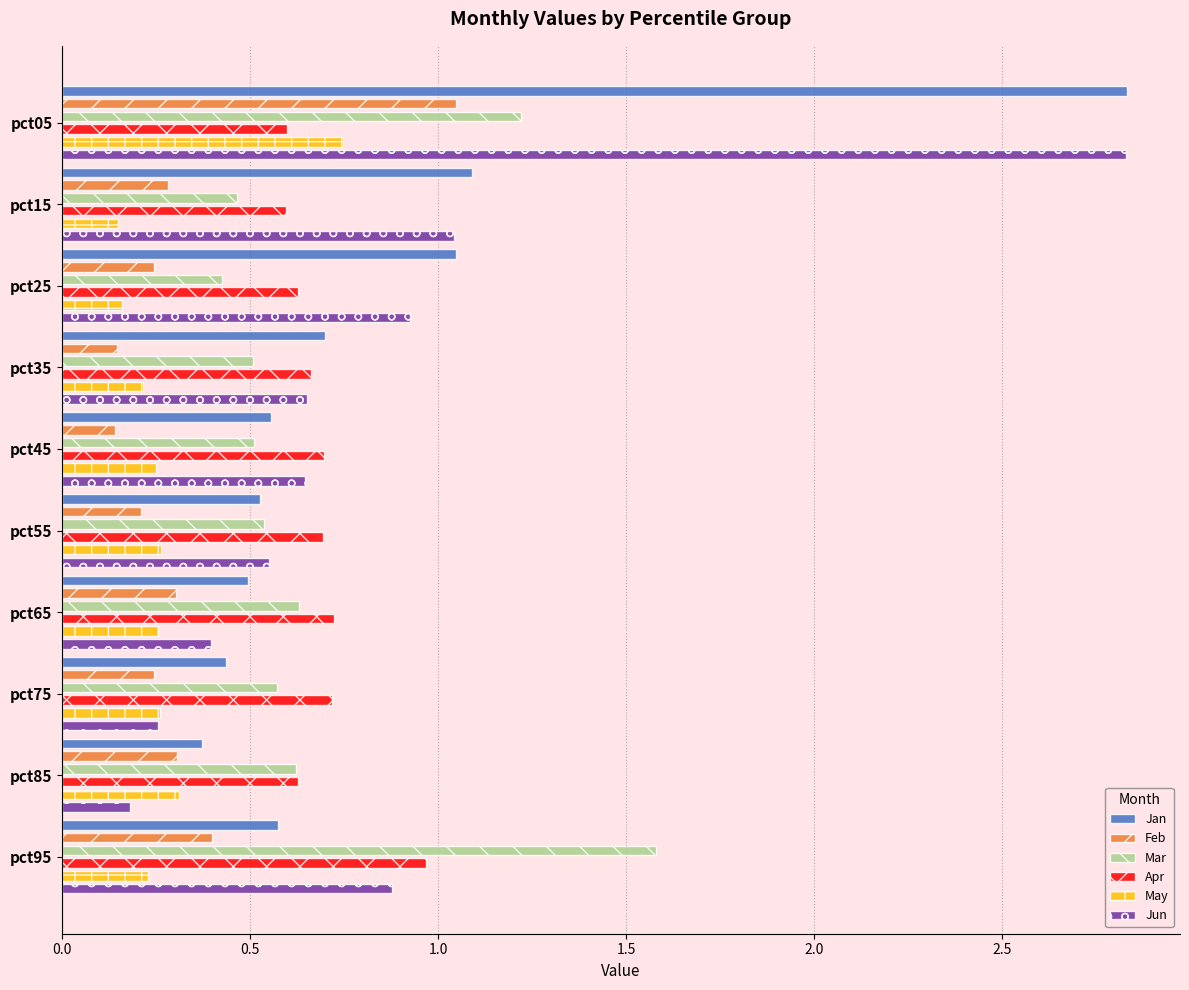

What is the lowest value of the Feb series?

0.1